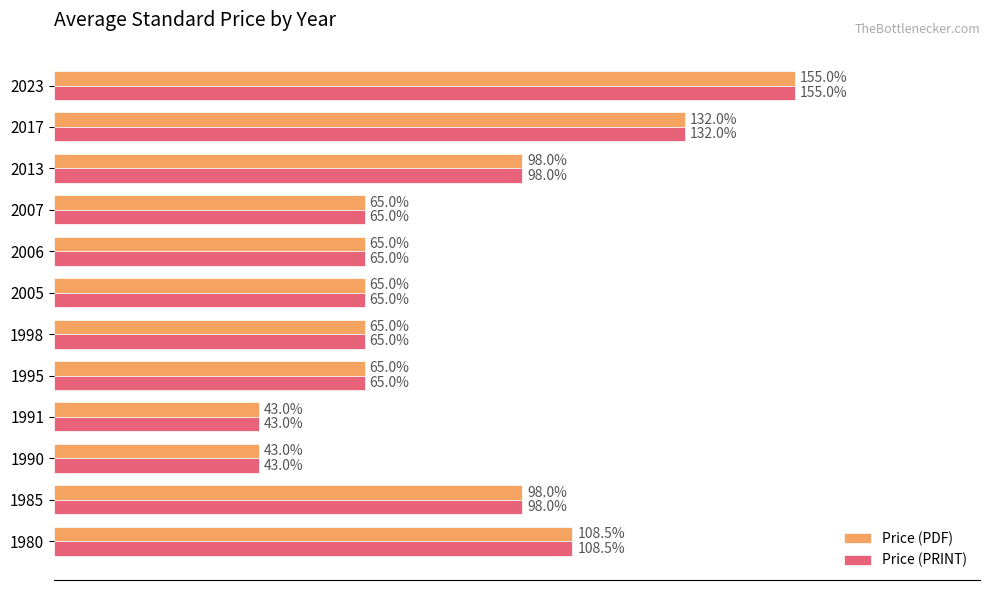

Is the value of Price (PRINT) at 1991 greater than the value of Price (PDF) at 2013?

No